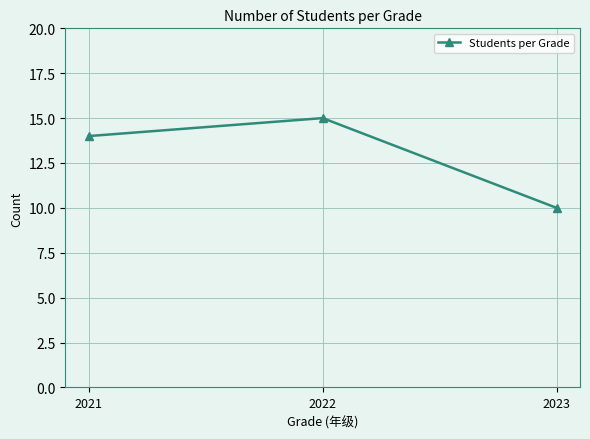

Rank the categories by value from highest to lowest.

2022, 2021, 2023